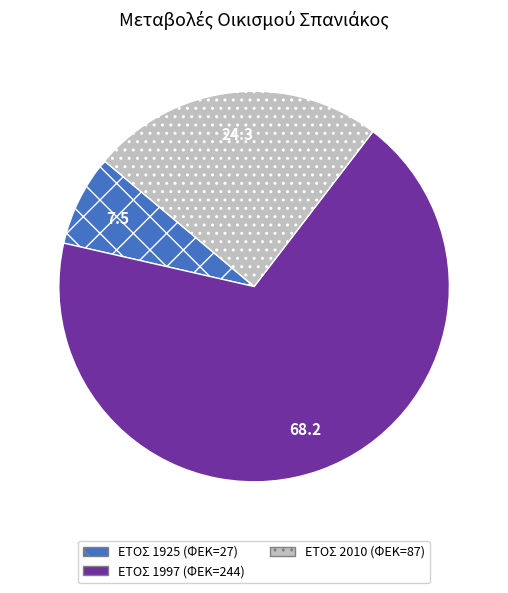

Is there any slice that represents more than half of the pie?

Yes